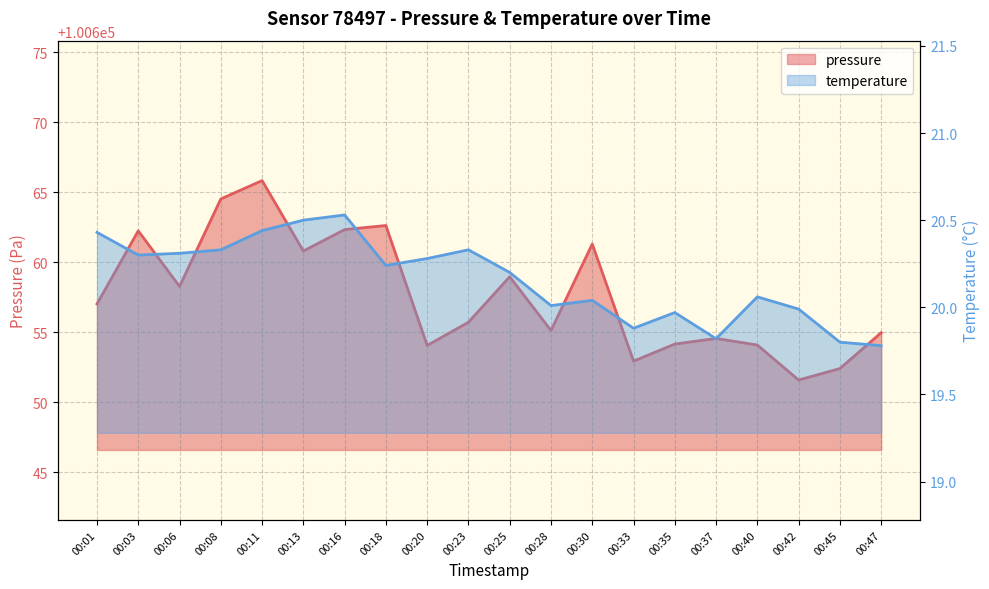

At which label does temperature reach its minimum?

00:47